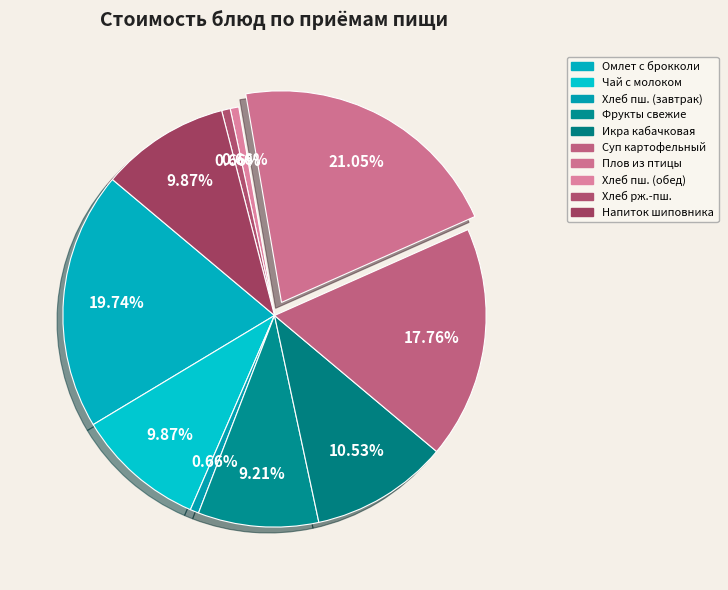

How many slices are in this pie chart?

10